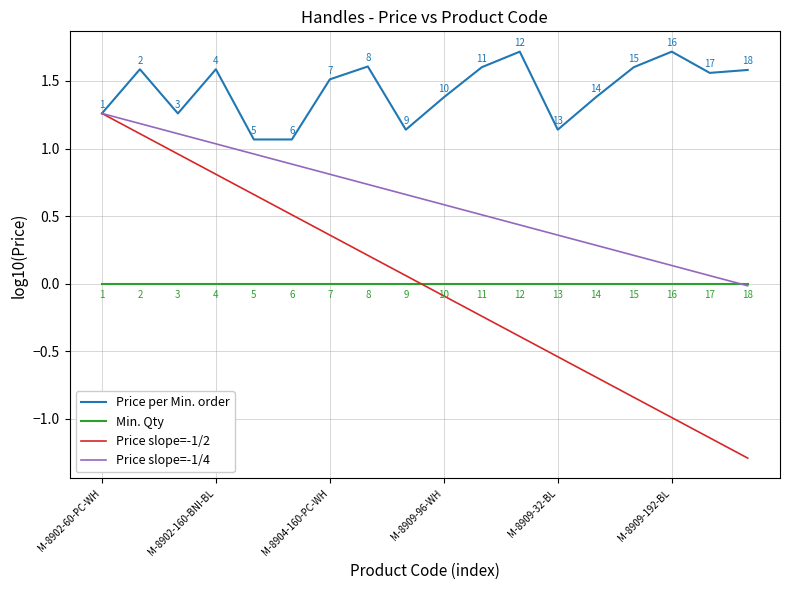

Is this an area chart (filled region under the line)?

No